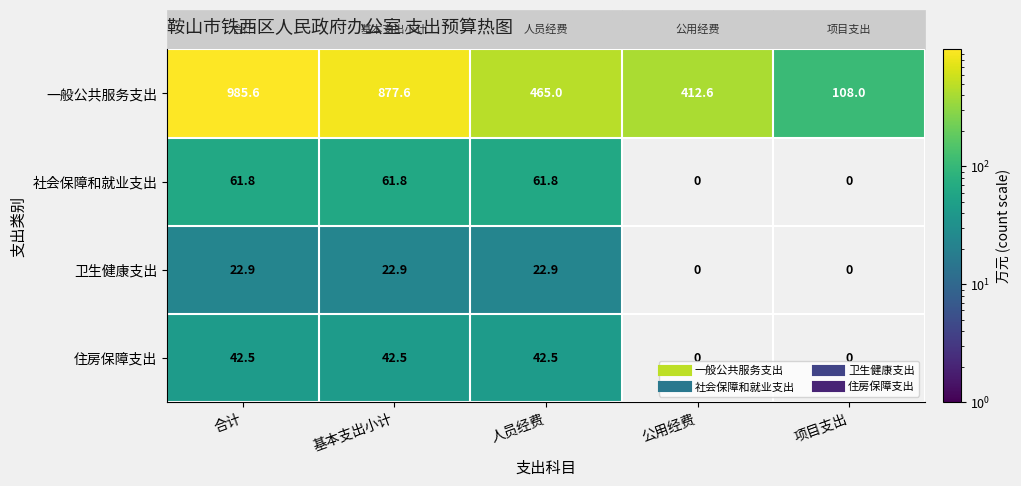

What is the maximum value for 一般公共服务支出?

985.6